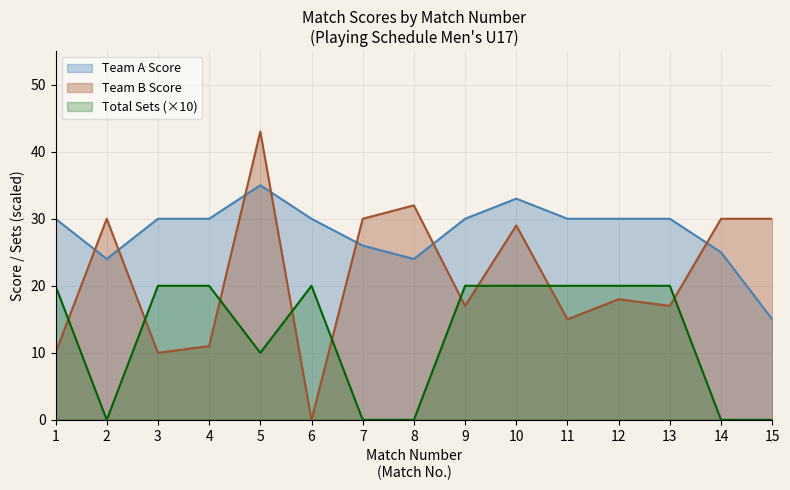

What is the value of the Team A Score point at the 7th from the left?

26